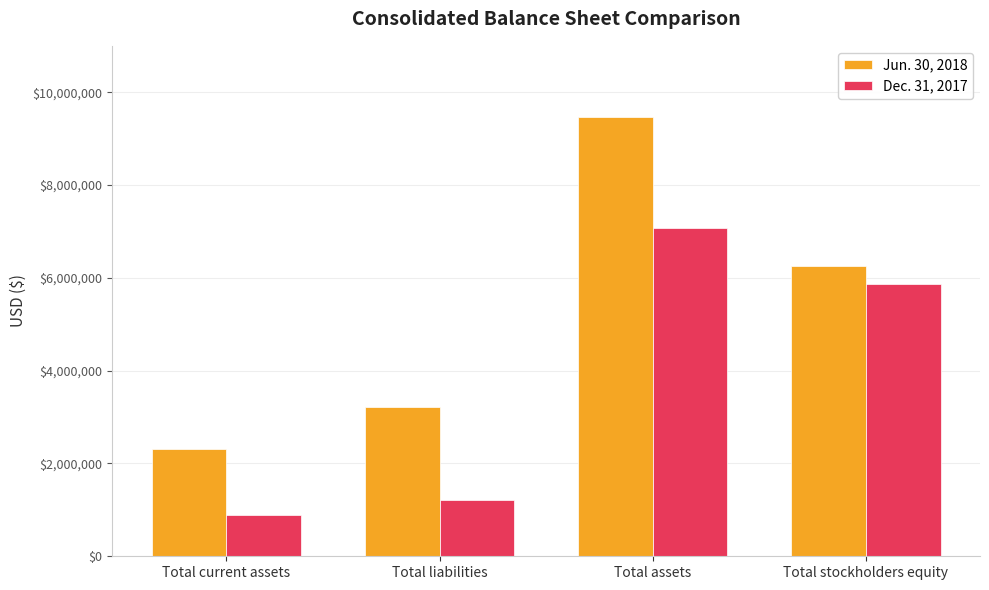

Which series changed the most between Total liabilities and Total assets?

Jun. 30, 2018